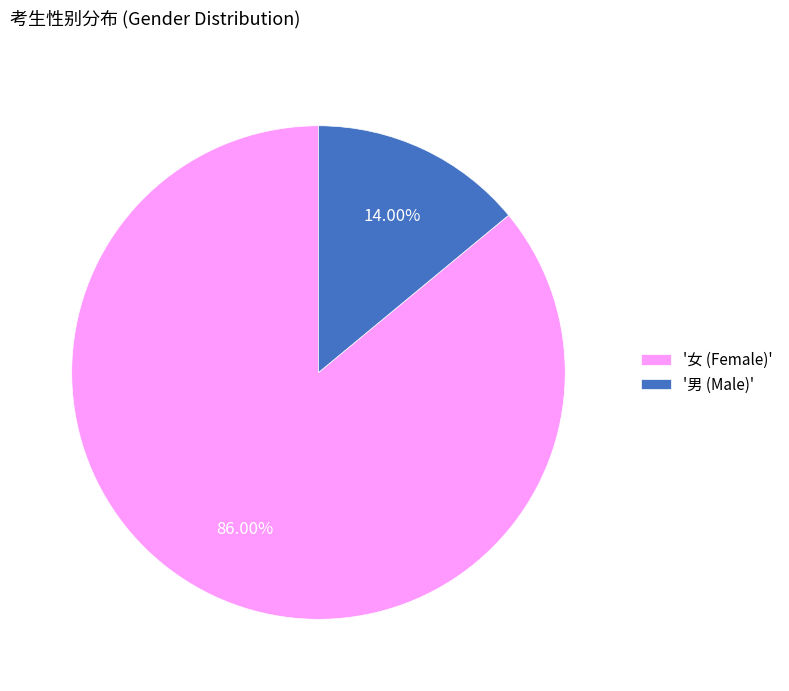

Do '男 (Male)' and '女 (Female)' together represent more than half of the pie?

Yes